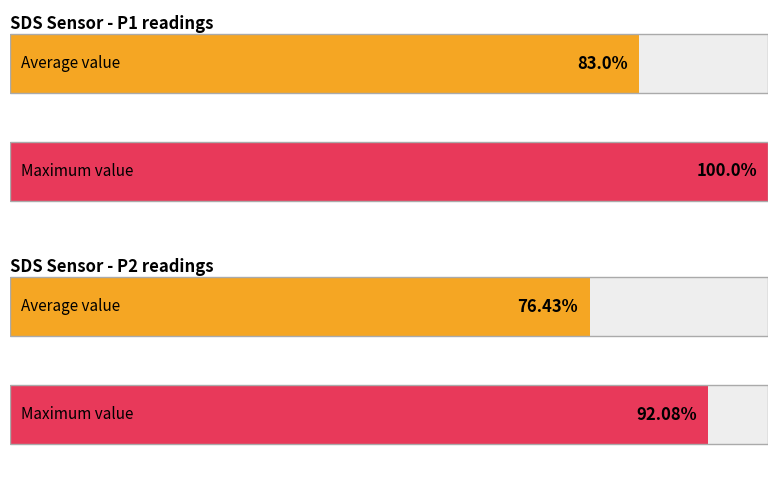

How many bars are there in total?

4